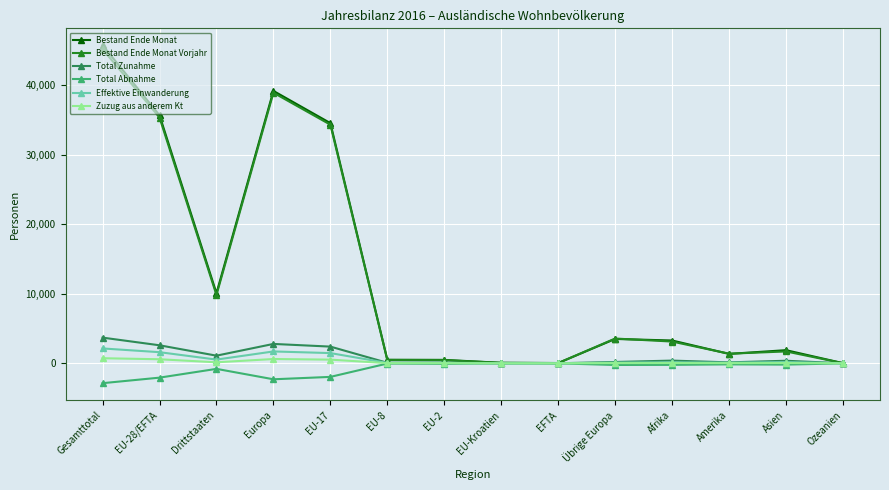

In Effektive Einwanderung, how many points are higher than both neighbors (excluding endpoints)?

4